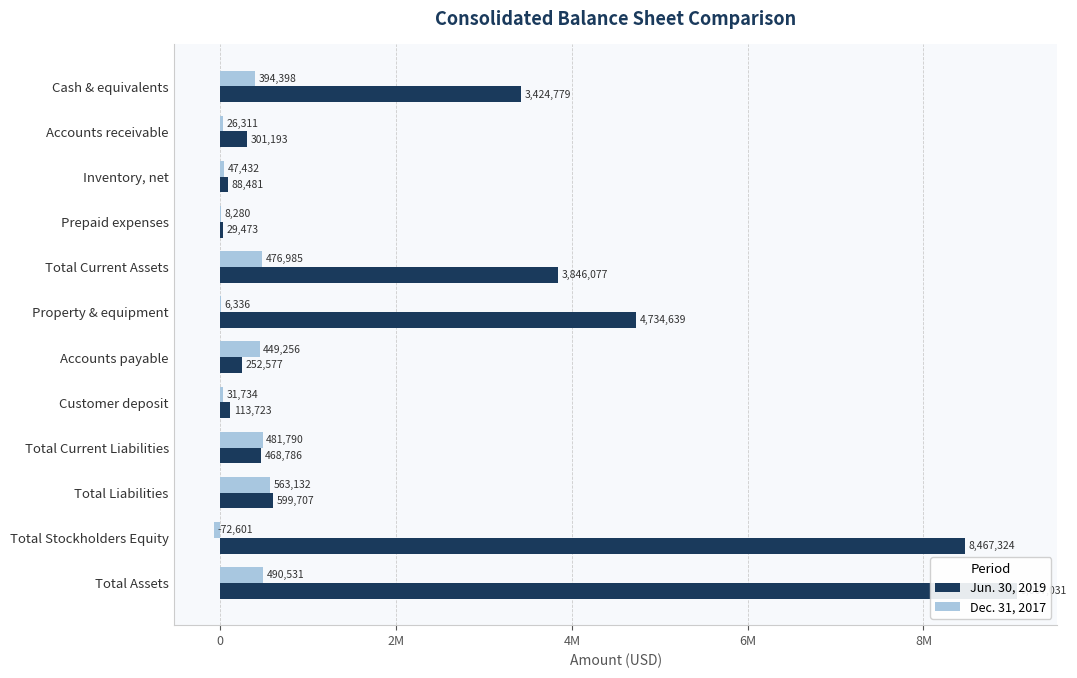

Which series has the largest range (max minus min)?

Jun. 30, 2019